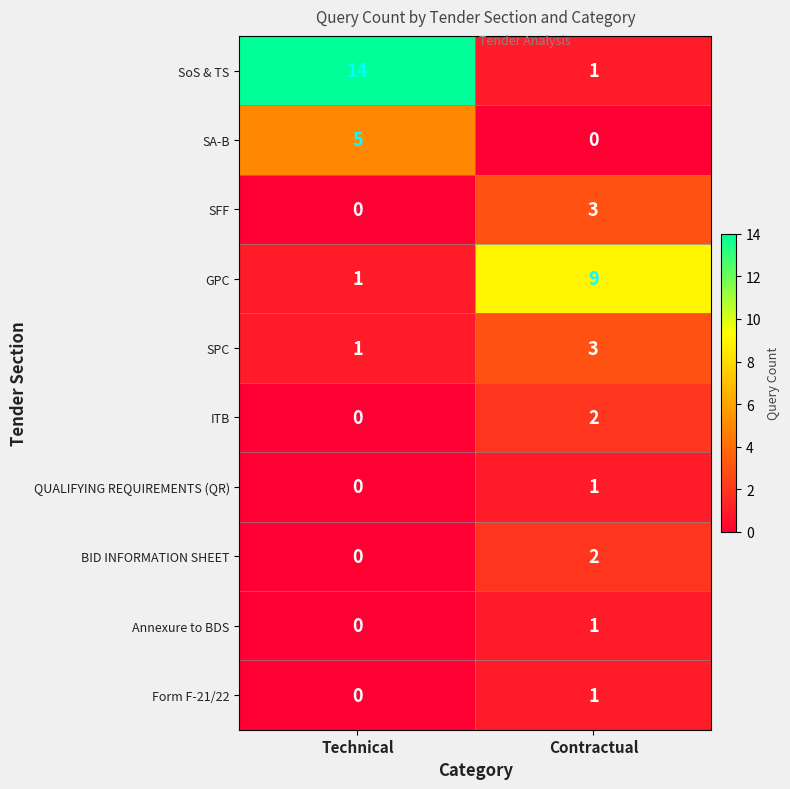

What is the maximum value shown in the chart?

14